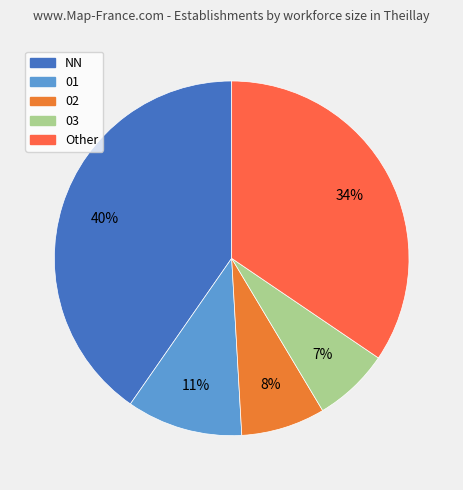

To the nearest percent, what is the difference between the largest and smallest slice percentages?

33%